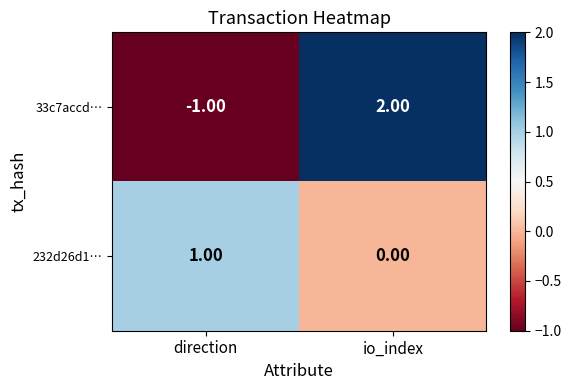

How many categories are shown in the chart?

2